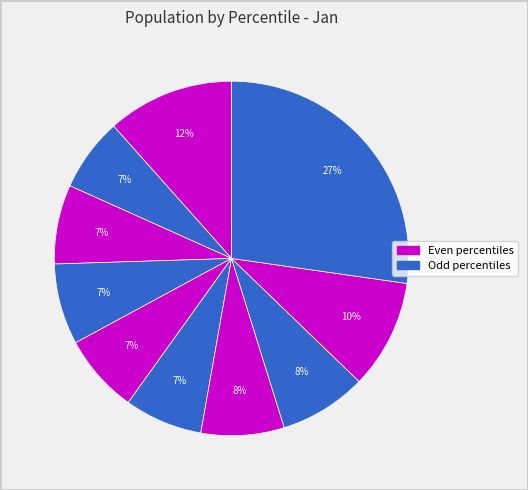

How many segments does this pie chart have?

10